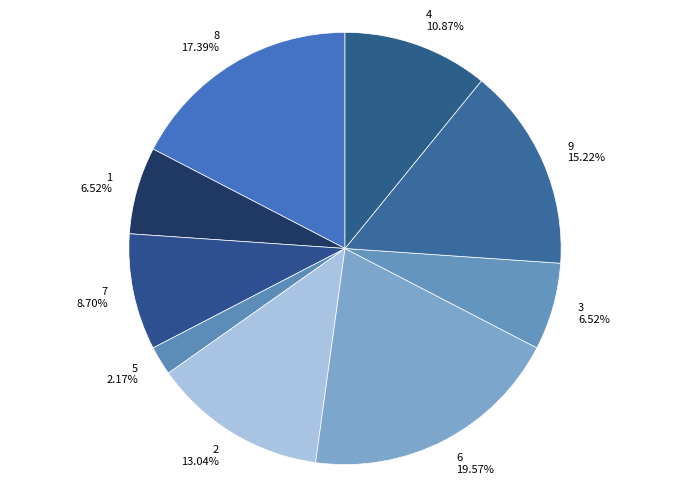

How many slices are in this pie chart?

9